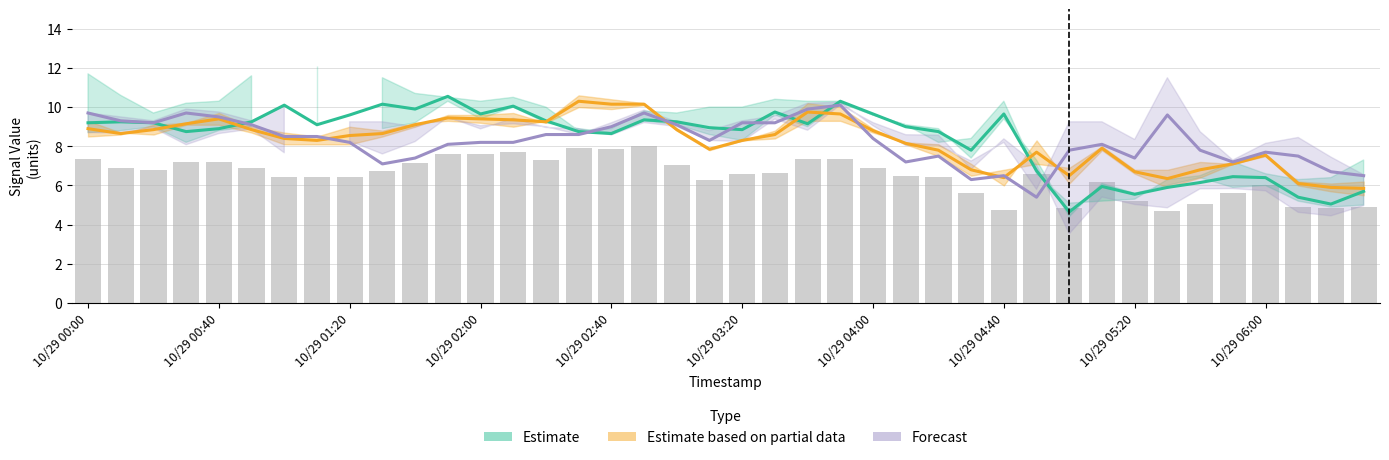

What position from the left is 10/29 02:00?

13